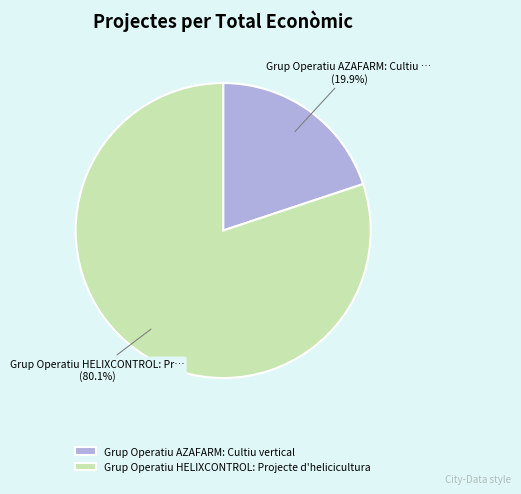

To the nearest percent, what portion does Grup Operatiu AZAFARM: Cultiu vertical represent?

20%